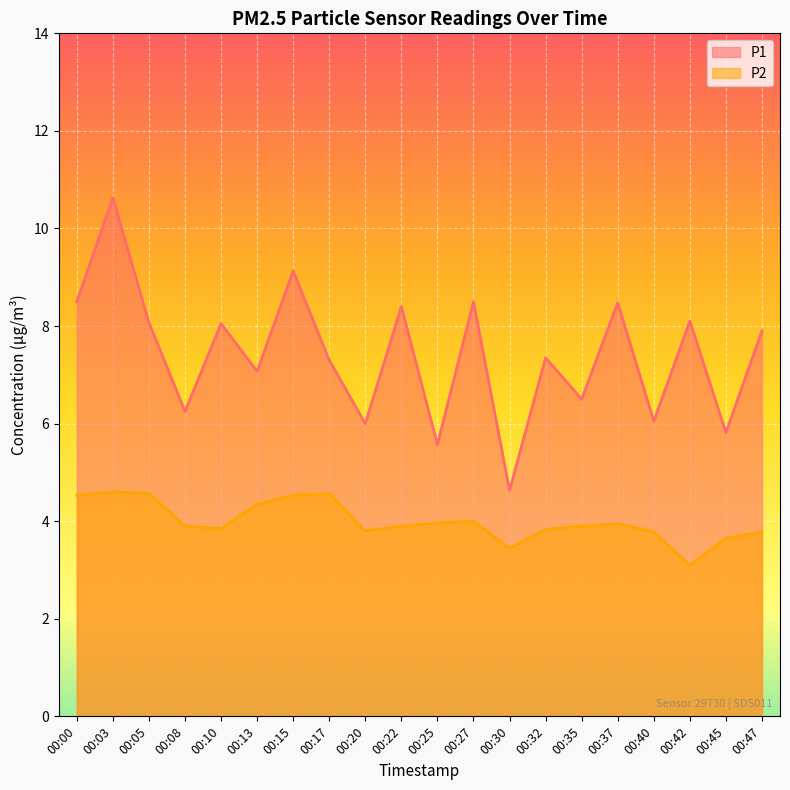

What is the value of the P2 point at the 15th from the left?

3.9